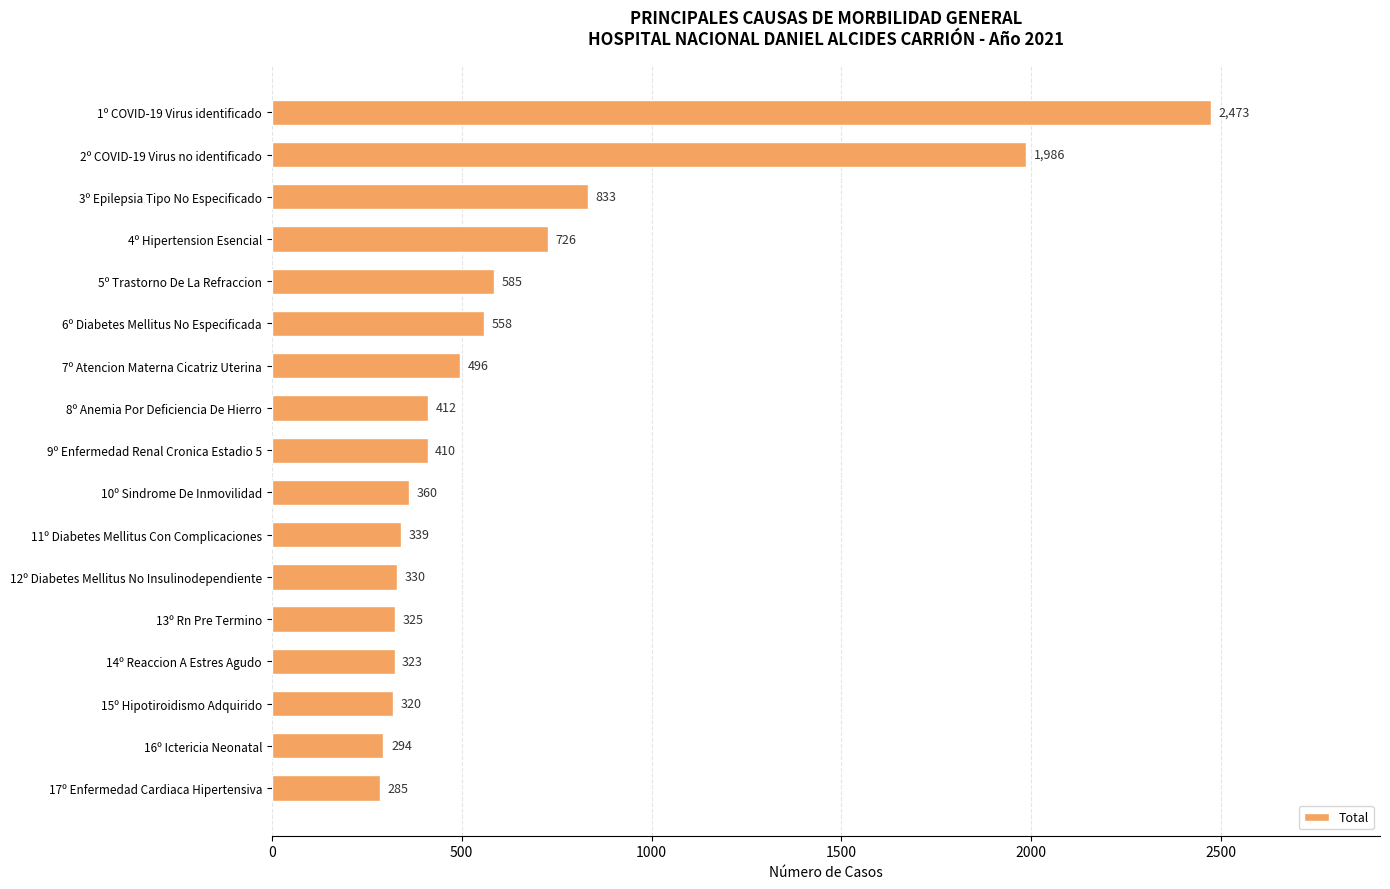

What position from the bottom is 7º Atencion Materna Cicatriz Uterina?

11